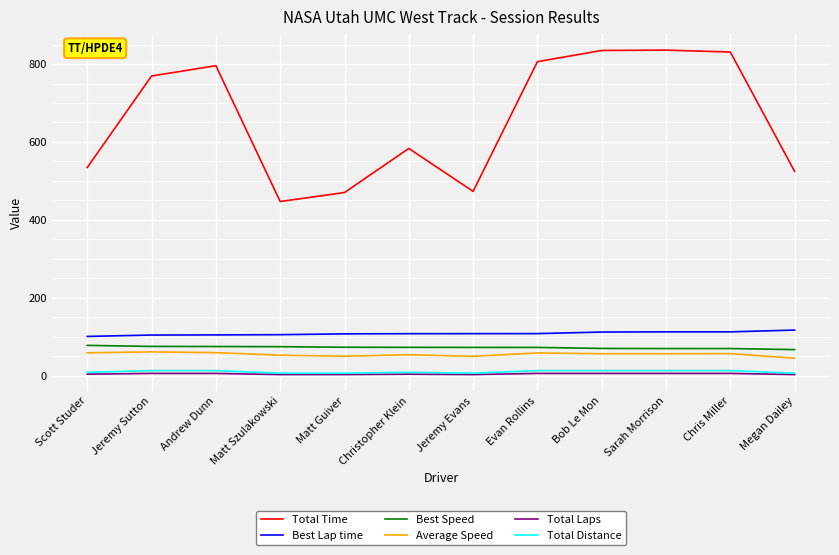

True or false: Average Speed and Best Lap time intersect in this chart.

False